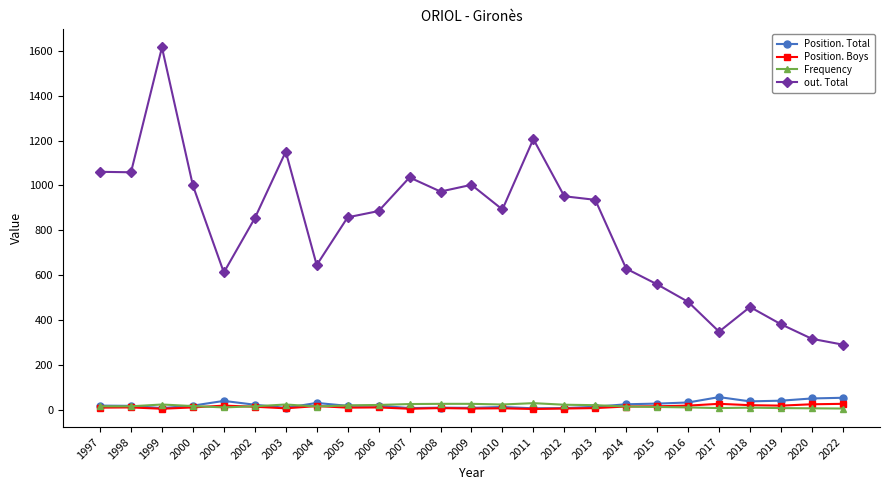

What is the maximum value for out. Total?

1616